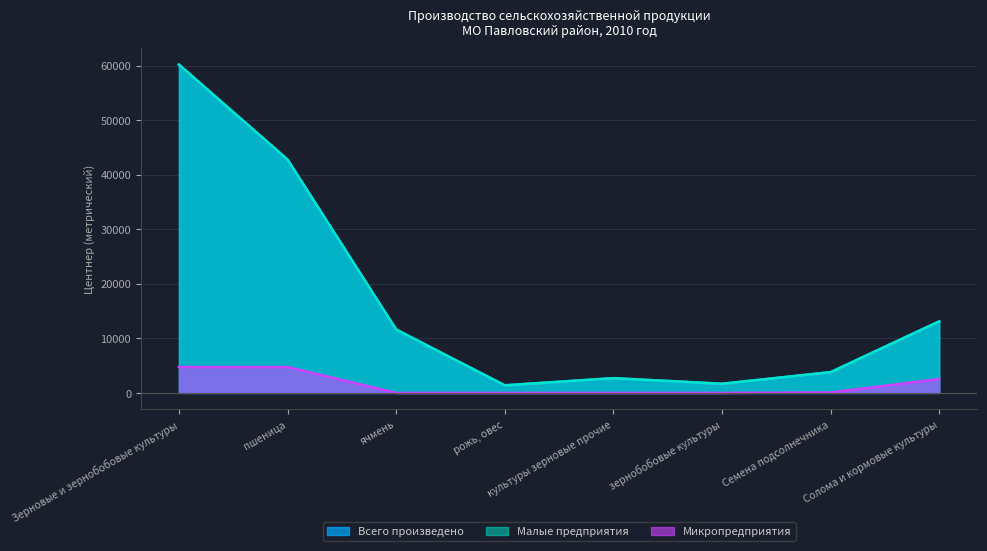

Does the chart display data point markers on the line(s)?

No